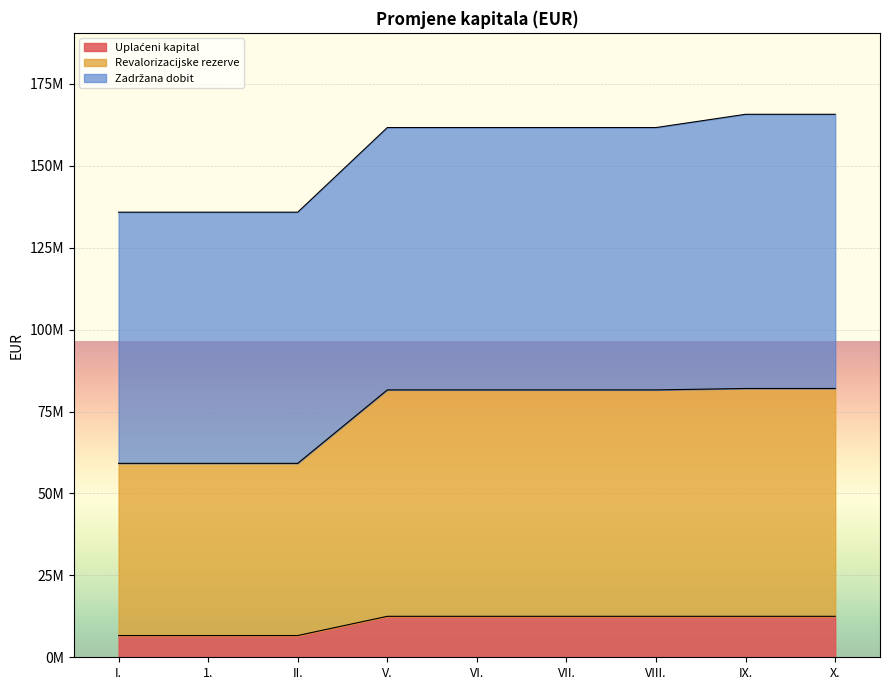

Is it true that Uplaćeni kapital equals 12500000 at VI.?

True